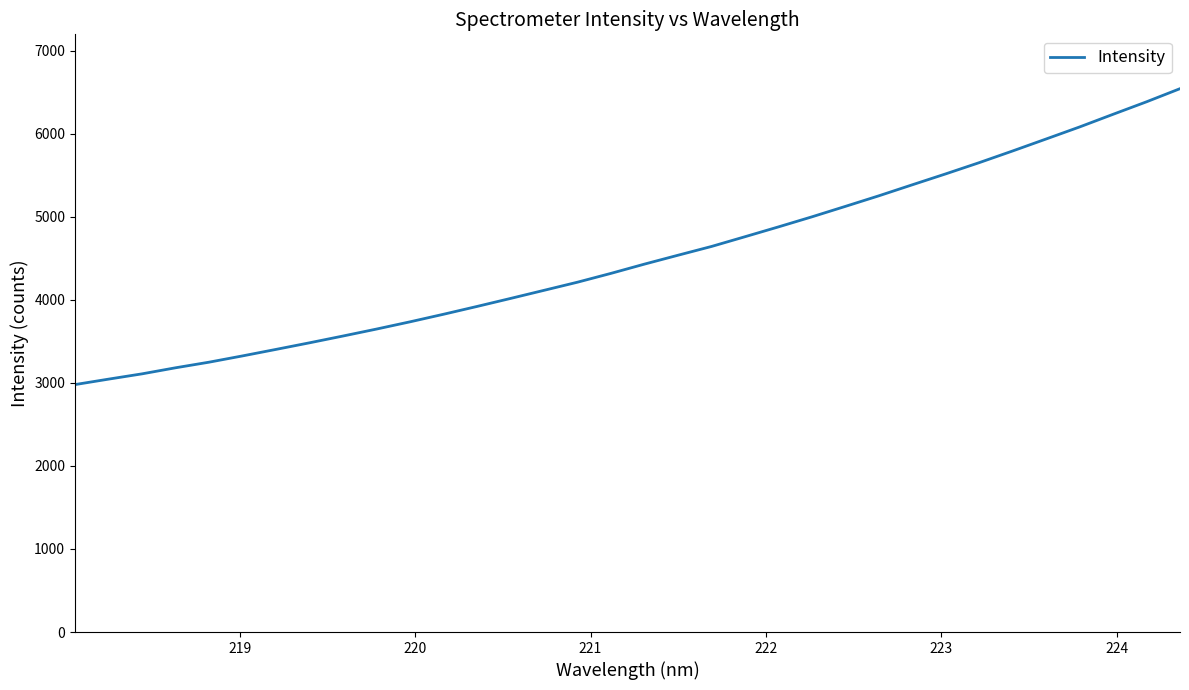

What is the difference between the maximum and minimum values?

3563.4